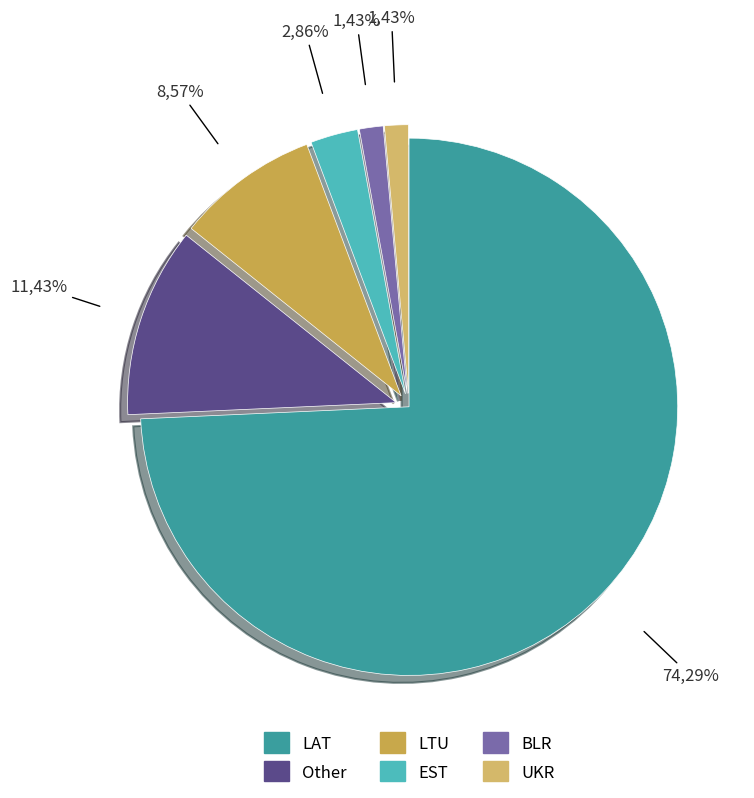

How many segments does this pie chart have?

6